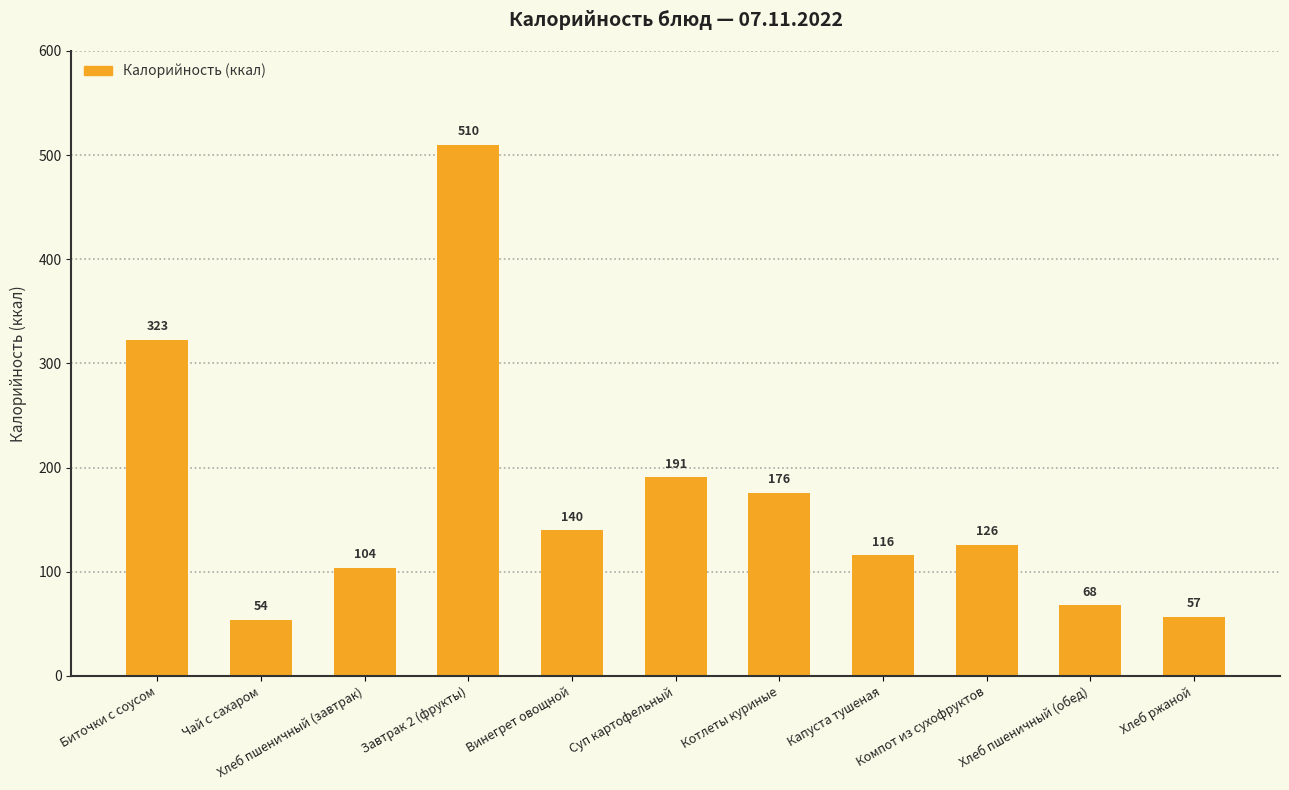

Reading right to left, what are all the values shown in this chart?

Хлеб ржаной=57	Хлеб пшеничный (обед)=68	Компот из сухофруктов=126	Капуста тушеная=116	Котлеты куриные=176	Суп картофельный=191	Винегрет овощной=140	Завтрак 2 (фрукты)=510	Хлеб пшеничный (завтрак)=104	Чай с сахаром=54	Биточки с соусом=323